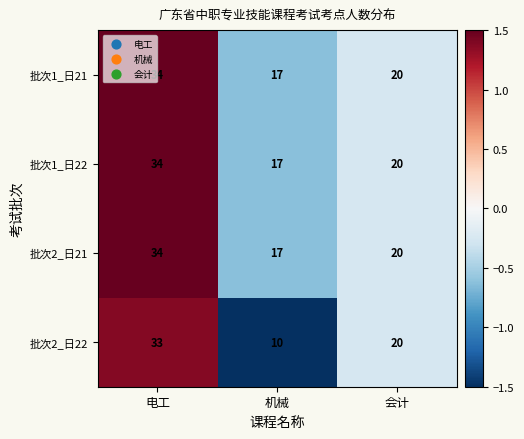

At which category is the sum across all series the highest?

电工